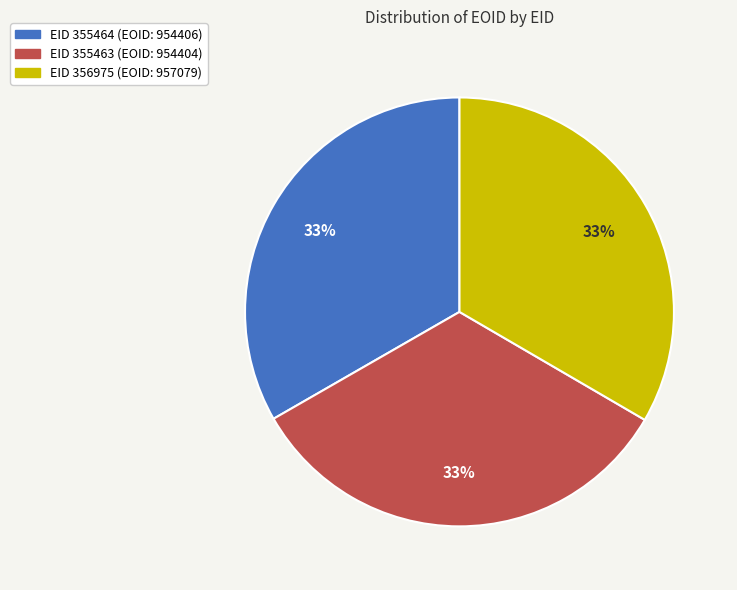

Does any single category account for the majority?

No